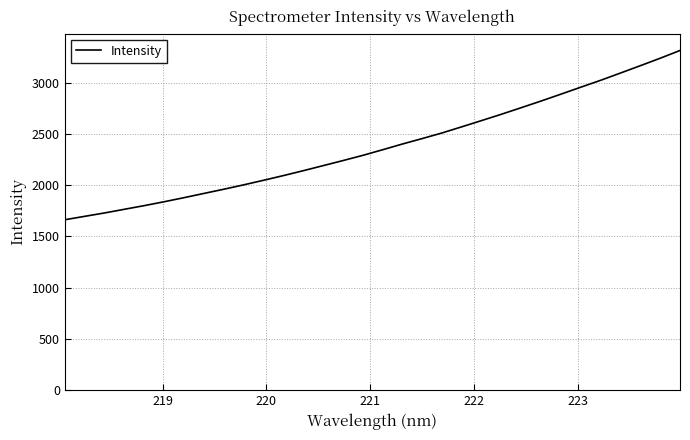

What is the maximum value shown in the chart?

3315.0